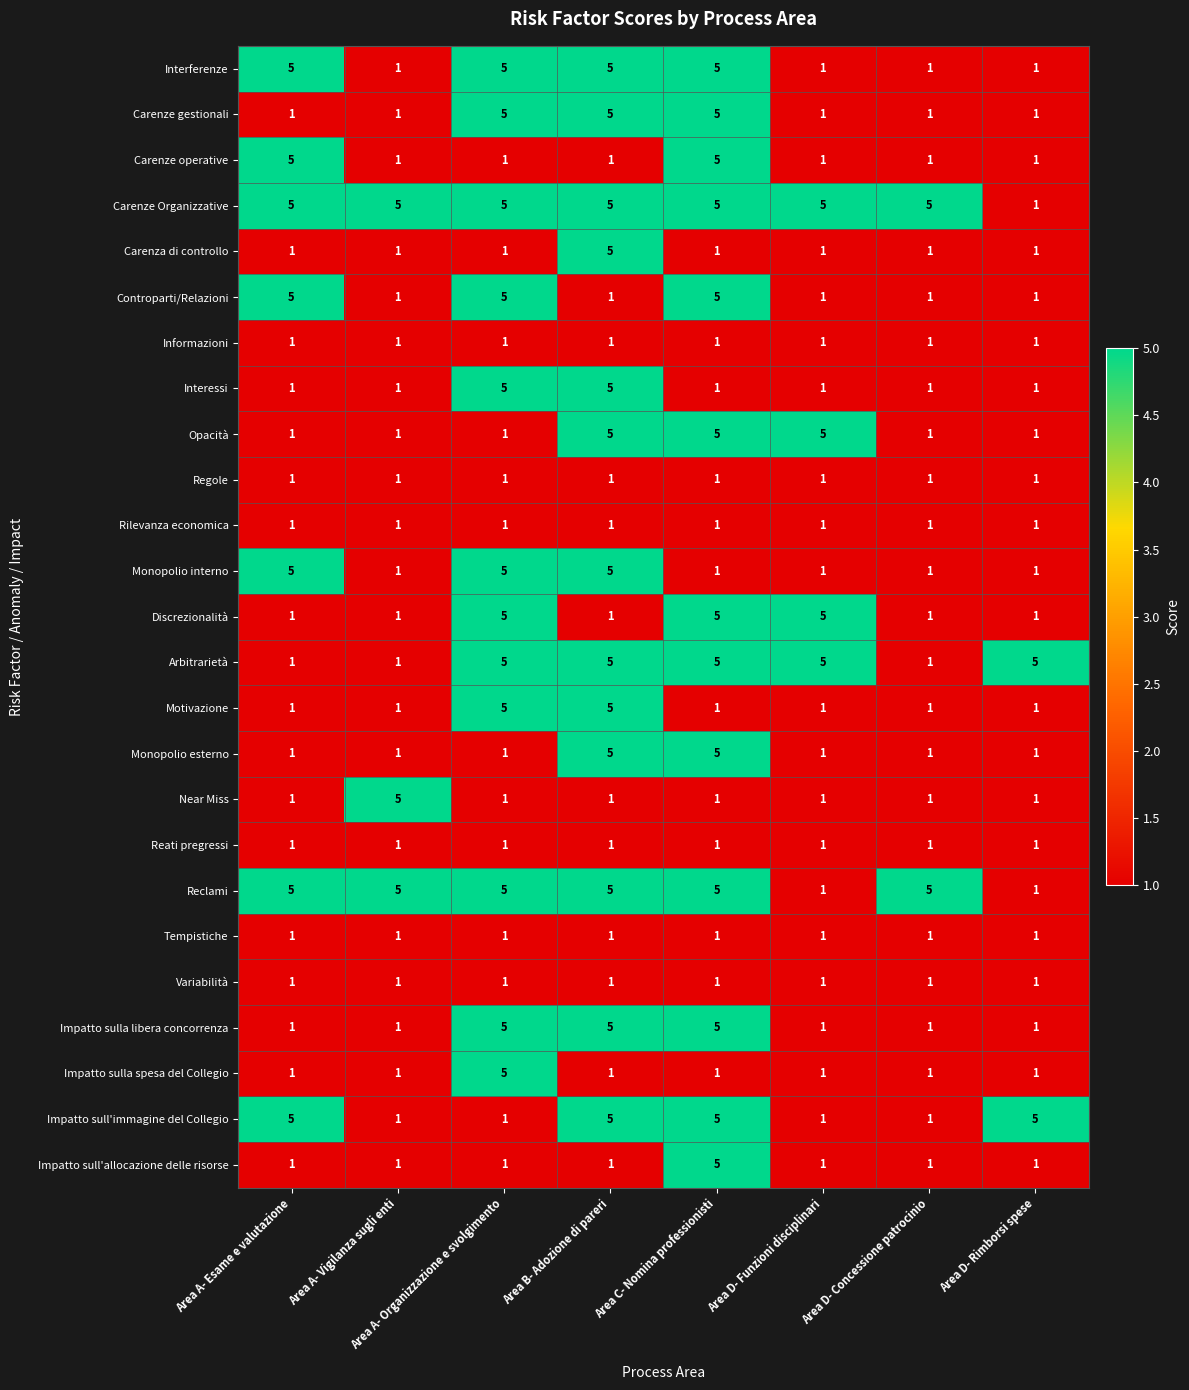

Which series has the largest total across all categories?

Carenze Organizzative